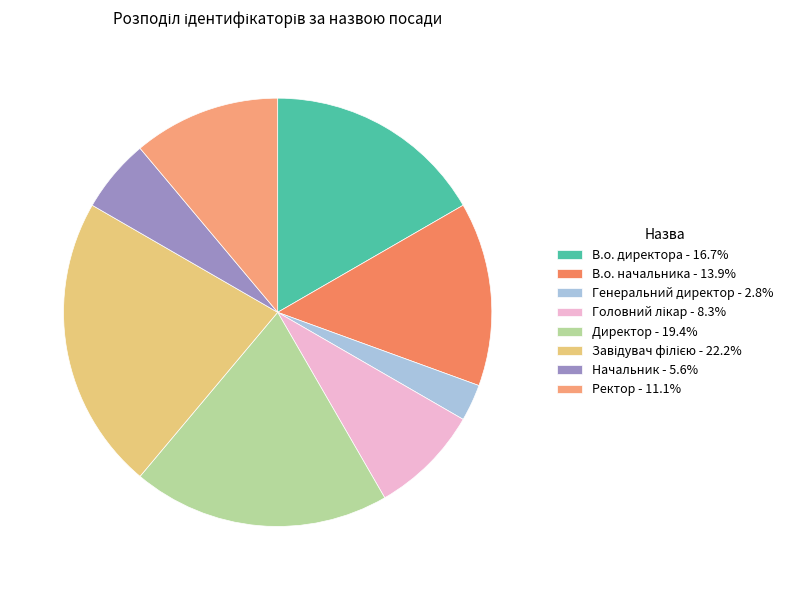

To the nearest percent, what is the difference between the largest and smallest slice percentages?

19%